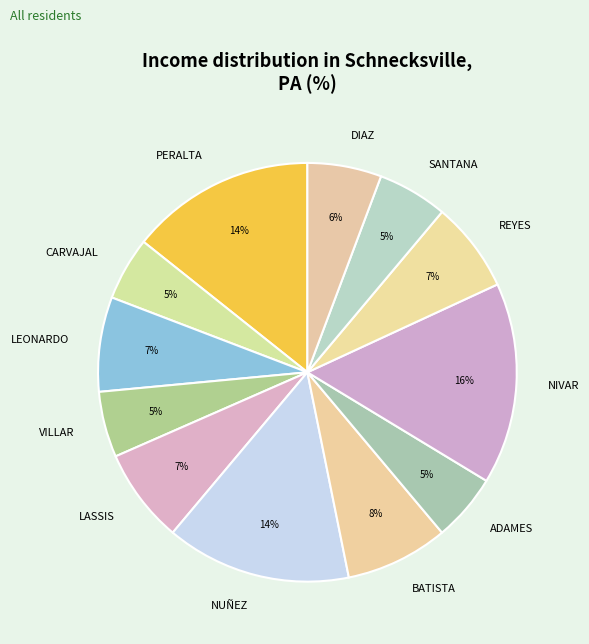

Which slice is the largest?

NIVAR